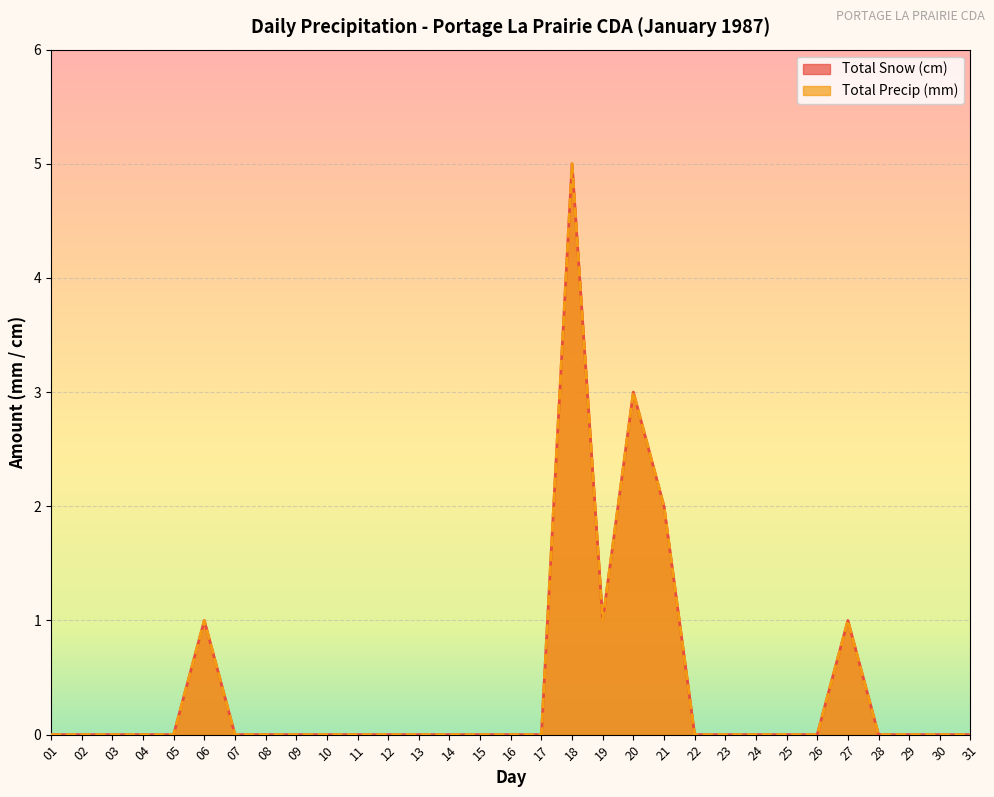

Count the number of categories in the chart.

31